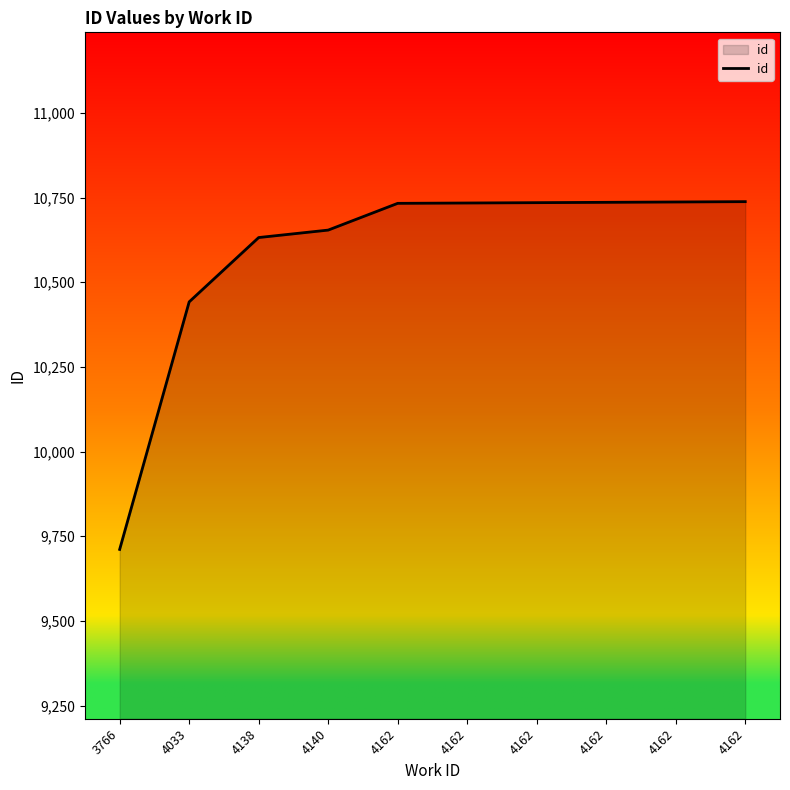

Does the chart have visible grid lines?

No